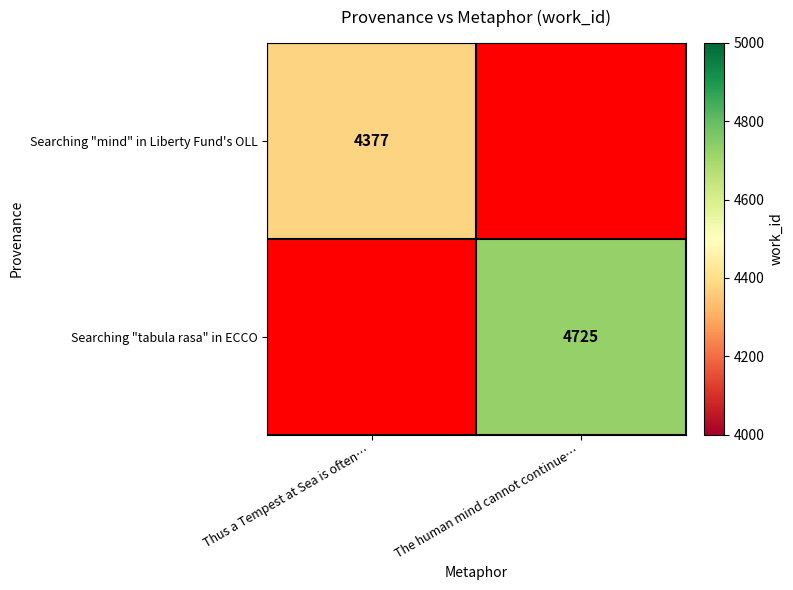

True or false: Searching "mind" in Liberty Fund's OLL has a value of 2456 at Thus a Tempest at Sea is often….

False